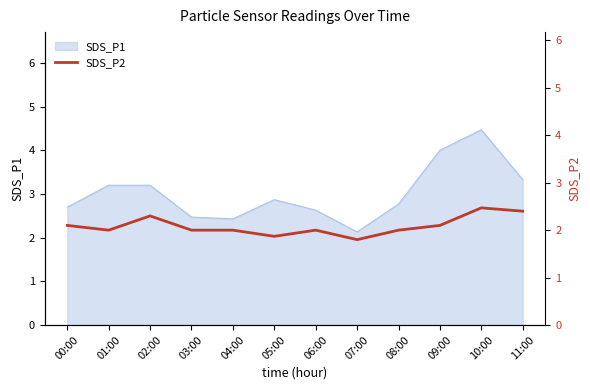

What is the sum of all values?

25.0